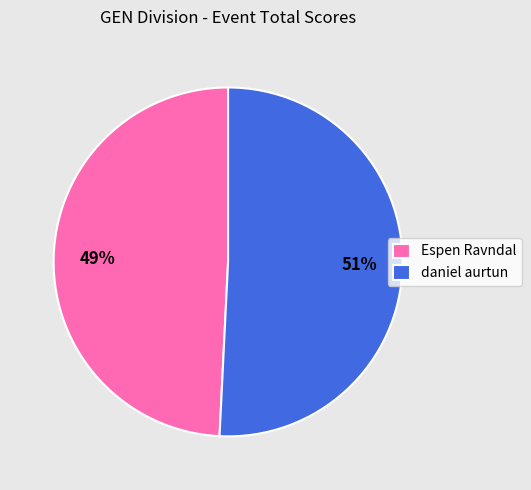

True or false: daniel aurtun accounts for 51% of the total.

True